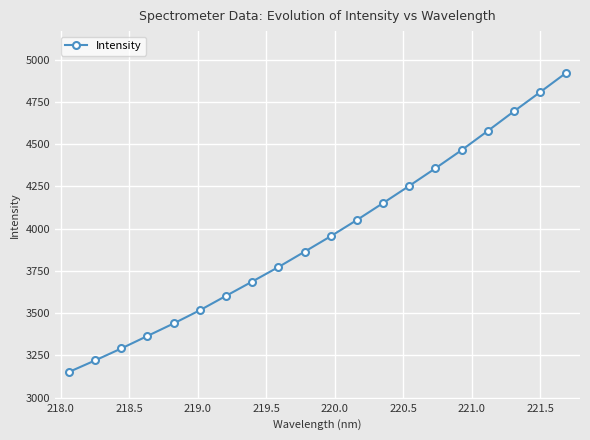

True or false: the data has more than 0 interior local peaks.

False